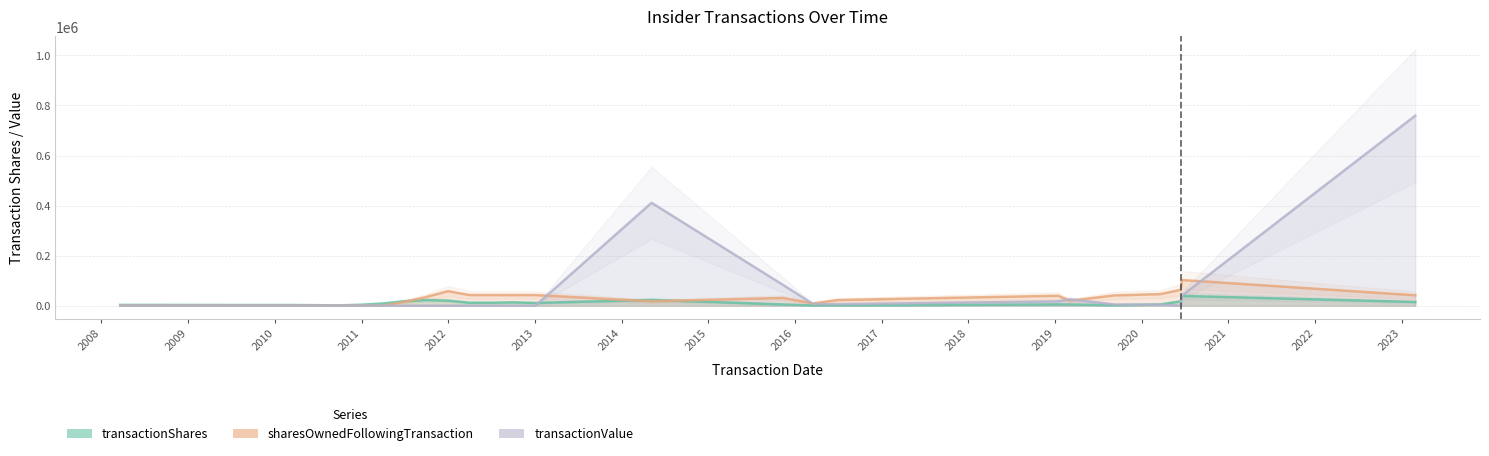

Reading right to left, list all the values displayed in this chart.

transactionShares: 2023-02-27=14755	2020-06-19=39000	2020-06-14=17281	2020-03-19=5000	2019-09-09=1500	2019-03-06=5000	2019-01-14=5000	2016-06-28=1000	2016-03-17=1000	2015-11-11=5000	2014-05-07=22876	2013-01-03=10840	2012-12-31=10840	2012-09-30=13280	2012-06-30=11763	2012-03-31=11675	2011-12-31=20077	2011-09-30=22476	2011-06-30=17905	2011-03-31=8694	2010-12-31=3864	2010-09-30=1288	2010-03-31=2583	2008-03-20=3090
sharesOwnedFollowingTransaction: 2023-02-27=41599	2020-06-19=102534	2020-06-14=63534	2020-03-19=46253	2019-09-09=41253	2019-03-06=19911	2019-01-14=39753	2016-06-28=22458	2016-03-17=9082	2015-11-11=30874	2014-05-07=17689	2013-01-03=42470	2012-12-31=42470	2012-09-30=42470	2012-06-30=42470	2012-03-31=42470	2011-12-31=58085	2011-09-30=34713	2011-06-30=15220	2011-03-31=0	2010-12-31=0	2010-09-30=0	2010-03-31=0	2008-03-20=0
transactionValue: 2023-02-27=759071	2020-06-19=40170	2020-06-14=0	2020-03-19=3957	2019-09-09=4789	2019-03-06=25155	2019-01-14=17150	2016-06-28=6016	2016-03-17=6897	2015-11-11=83550	2014-05-07=411082	2013-01-03=0	2012-12-31=0	2012-09-30=0	2012-06-30=0	2012-03-31=0	2011-12-31=0	2011-09-30=0	2011-06-30=0	2011-03-31=0	2010-12-31=0	2010-09-30=0	2010-03-31=0	2008-03-20=0